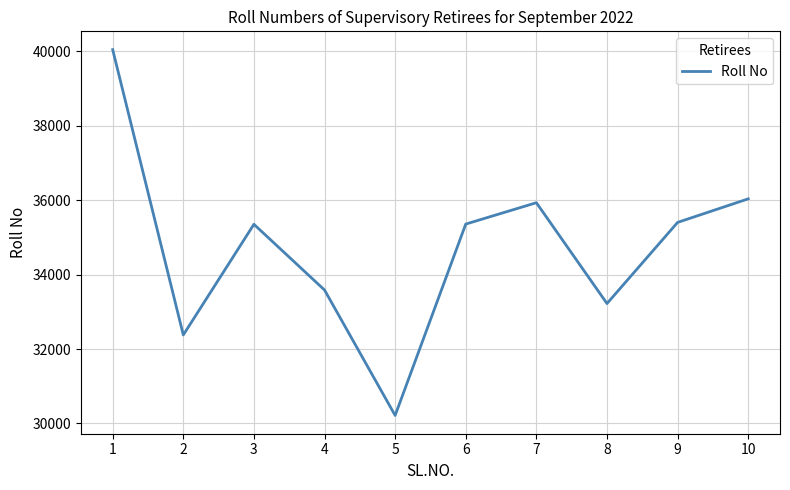

What is the minimum value shown in the chart?

30216